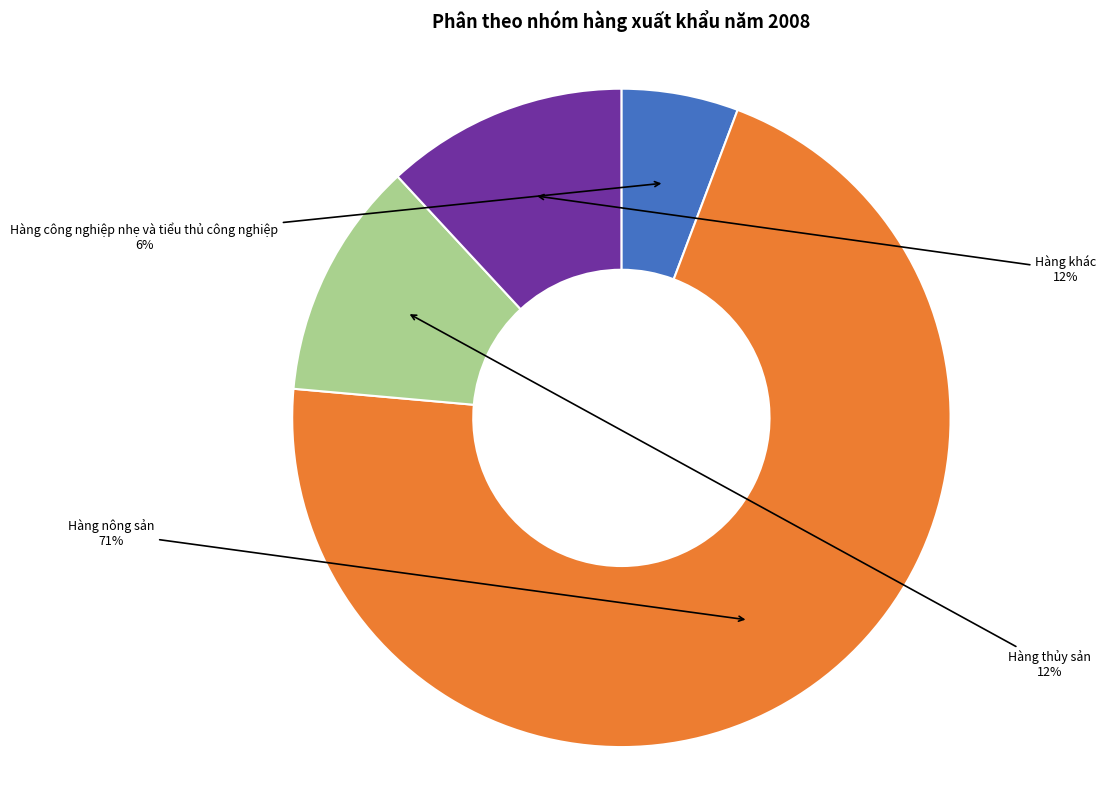

How many segments does this pie chart have?

4